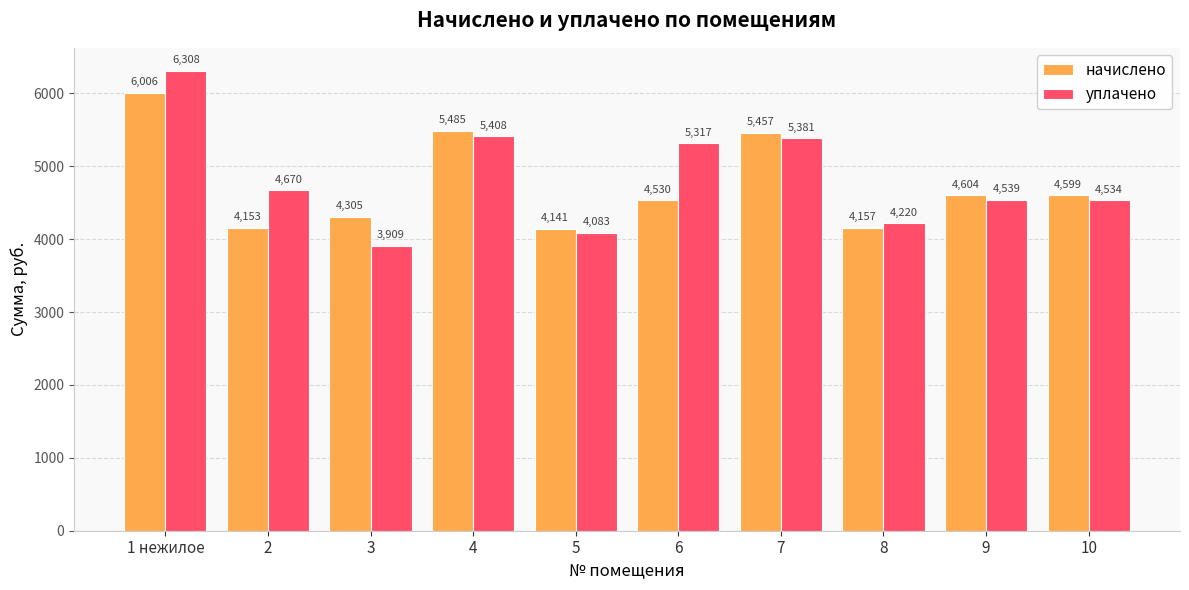

Where is начислено nearest to the value 5073?

7